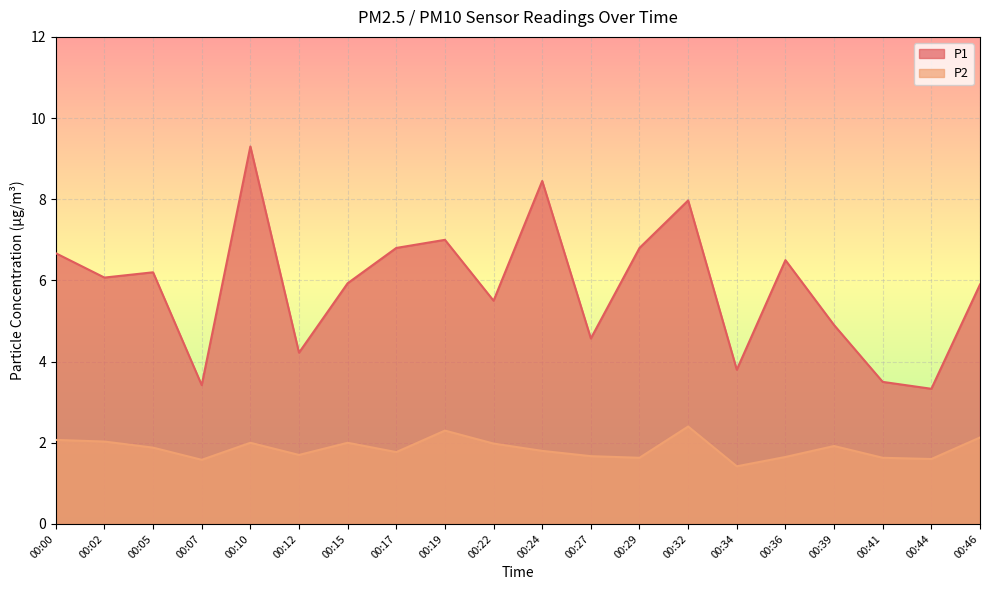

How many lines are shown in the chart?

2